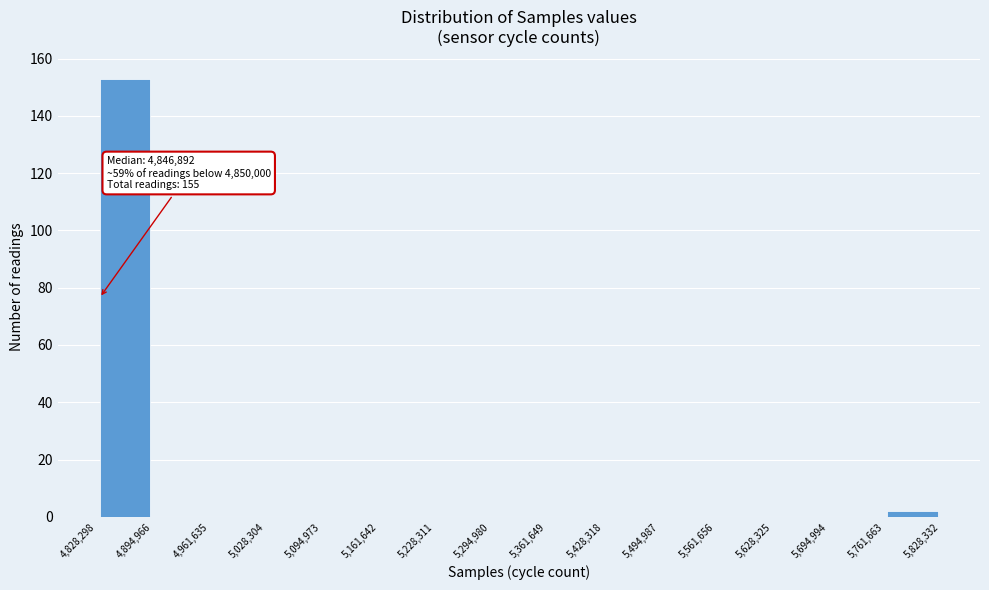

Over which range of the x-axis is the bar tallest?

4,828,298 to 4,894,966